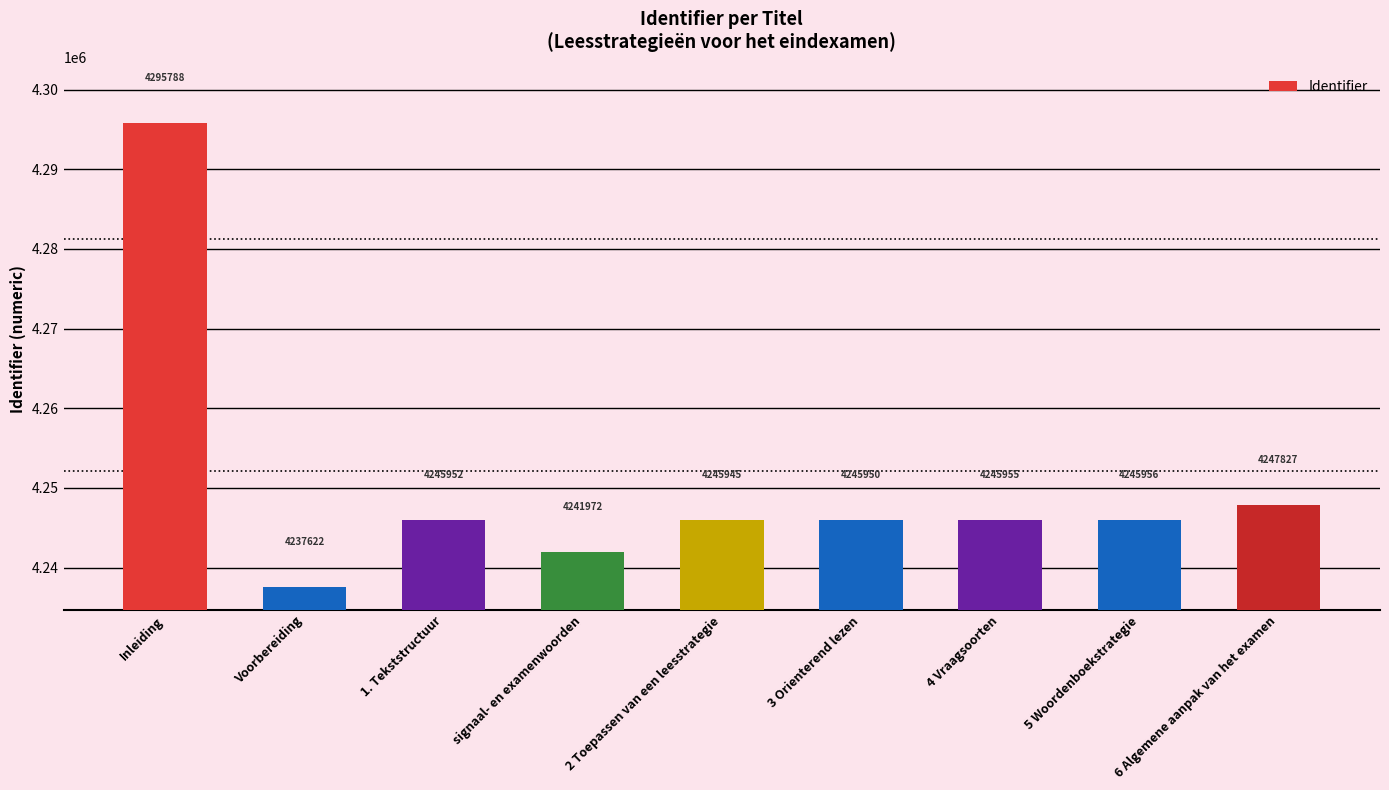

What is the label of the 7th bar from the left?

4 Vraagsoorten